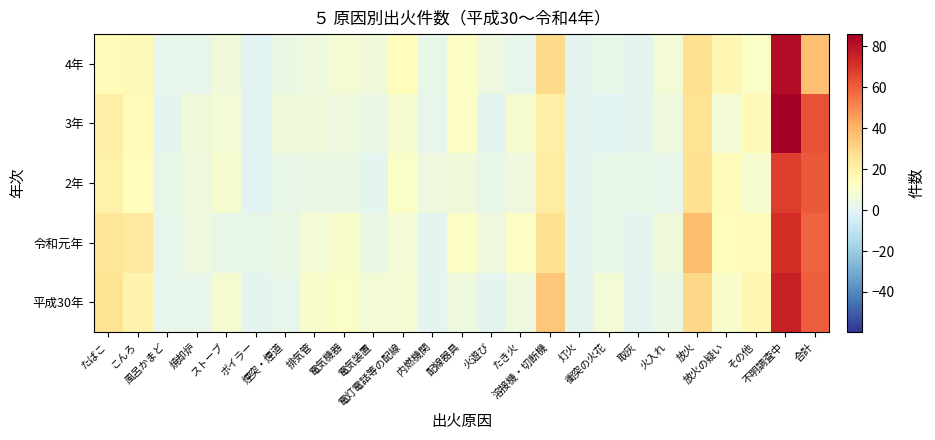

Reading left to right, what are all the values shown in this chart?

平成30年: たばこ=26	こんろ=18	風呂かまど=2	焼却炉=2	ストーブ=9	ボイラー=1	煙突・煙道=2	排気管=10	電気機器=11	電気装置=7	電灯電話等の配線=8	内燃機関=1	配線器具=5	火遊び=1	たき火=5	溶接機・切断機=35	灯火=1	衝突の火花=7	取灰=1	火入れ=4	放火=30	放火の疑い=10	その他=17	不明調査中=76	合計=60
令和元年: たばこ=25	こんろ=23	風呂かまど=2	焼却炉=5	ストーブ=3	ボイラー=3	煙突・煙道=4	排気管=7	電気機器=10	電気装置=4	電灯電話等の配線=7	内燃機関=1	配線器具=12	火遊び=5	たき火=12	溶接機・切断機=27	灯火=1	衝突の火花=3	取灰=1	火入れ=6	放火=38	放火の疑い=14	その他=15	不明調査中=72	合計=59
2年: たばこ=19	こんろ=14	風呂かまど=3	焼却炉=5	ストーブ=9	ボイラー=0	煙突・煙道=3	排気管=4	電気機器=4	電気装置=1	電灯電話等の配線=11	内燃機関=5	配線器具=6	火遊び=3	たき火=5	溶接機・切断機=22	灯火=1	衝突の火花=3	取灰=3	火入れ=2	放火=27	放火の疑い=15	その他=9	不明調査中=68	合計=61
3年: たばこ=21	こんろ=15	風呂かまど=1	焼却炉=6	ストーブ=7	ボイラー=0	煙突・煙道=6	排気管=6	電気機器=5	電気装置=4	電灯電話等の配線=9	内燃機関=2	配線器具=12	火遊び=1	たき火=9	溶接機・切断機=21	灯火=1	衝突の火花=0	取灰=1	火入れ=5	放火=26	放火の疑い=7	その他=16	不明調査中=86	合計=63
4年: たばこ=15	こんろ=16	風呂かまど=2	焼却炉=2	ストーブ=6	ボイラー=0	煙突・煙道=4	排気管=5	電気機器=8	電気装置=6	電灯電話等の配線=14	内燃機関=3	配線器具=12	火遊び=5	たき火=2	溶接機・切断機=29	灯火=1	衝突の火花=3	取灰=1	火入れ=7	放火=27	放火の疑い=17	その他=11	不明調査中=82	合計=37